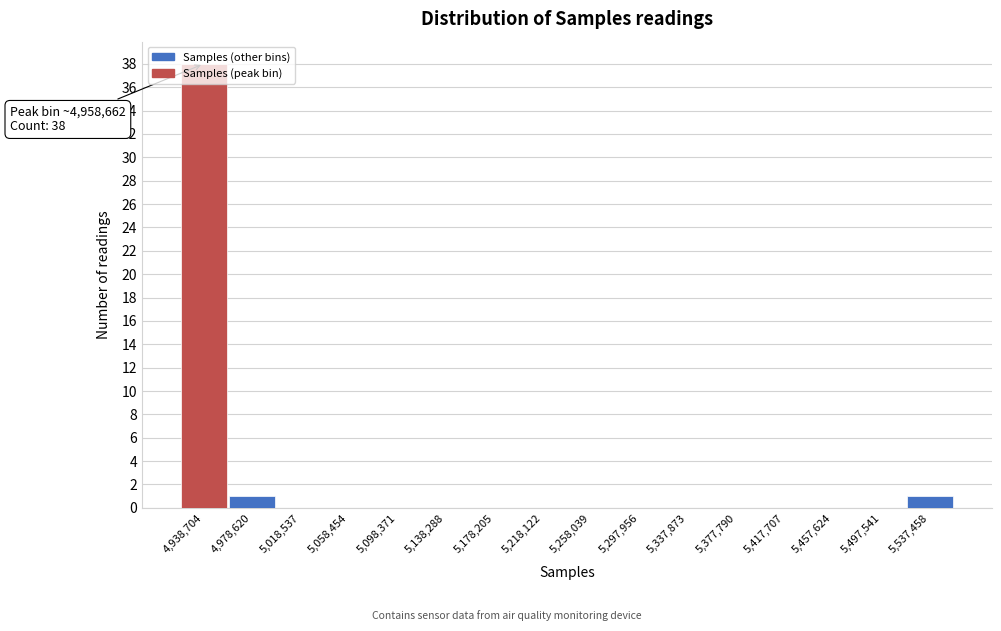

What is the change in value from 5,297,956 to 5,537,458?

+1